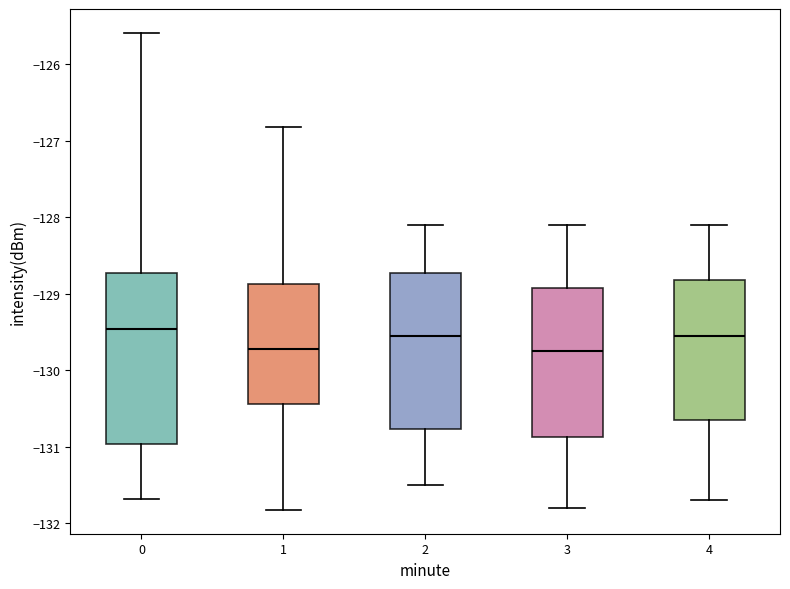

Which box is the tallest, from its lower edge to its upper edge?

0